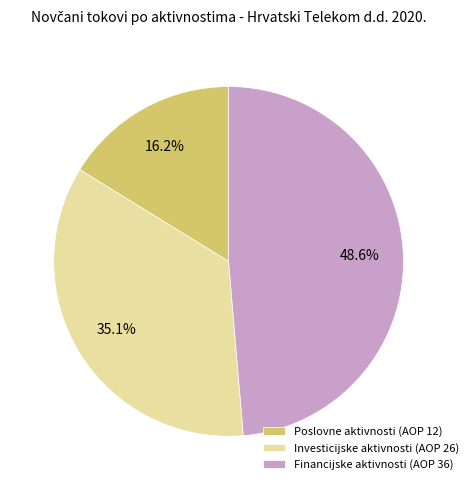

Is there any slice that represents more than half of the pie?

No